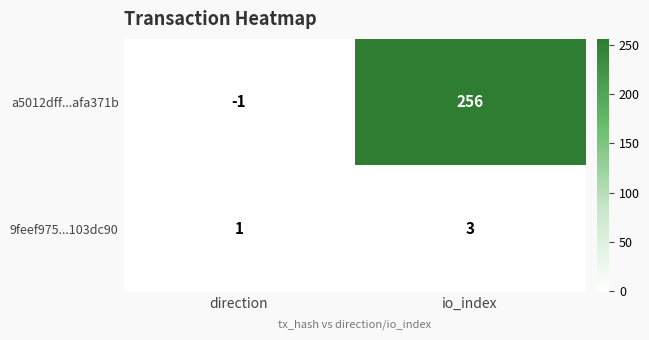

What is the greatest value displayed?

256